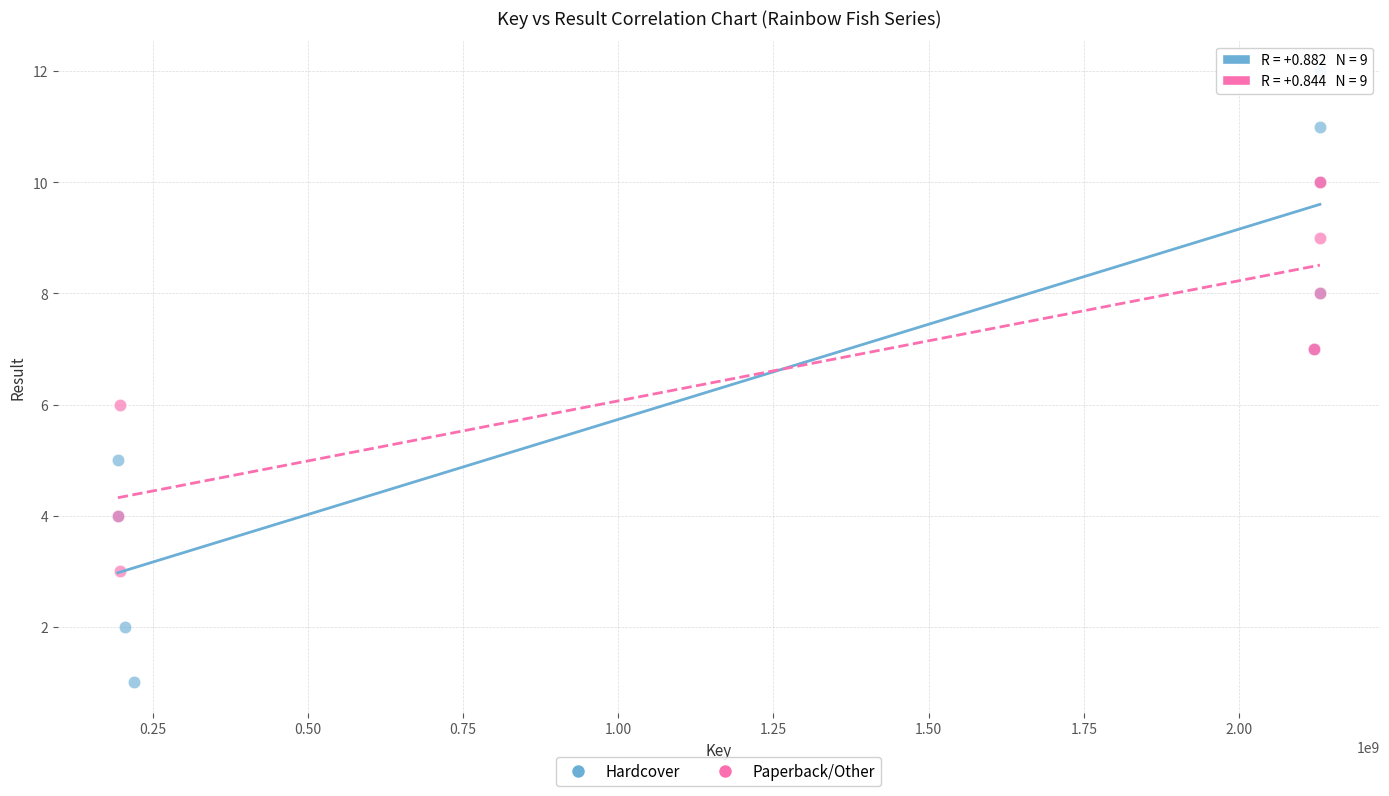

Which series has the largest Y range (max minus min)?

Hardcover